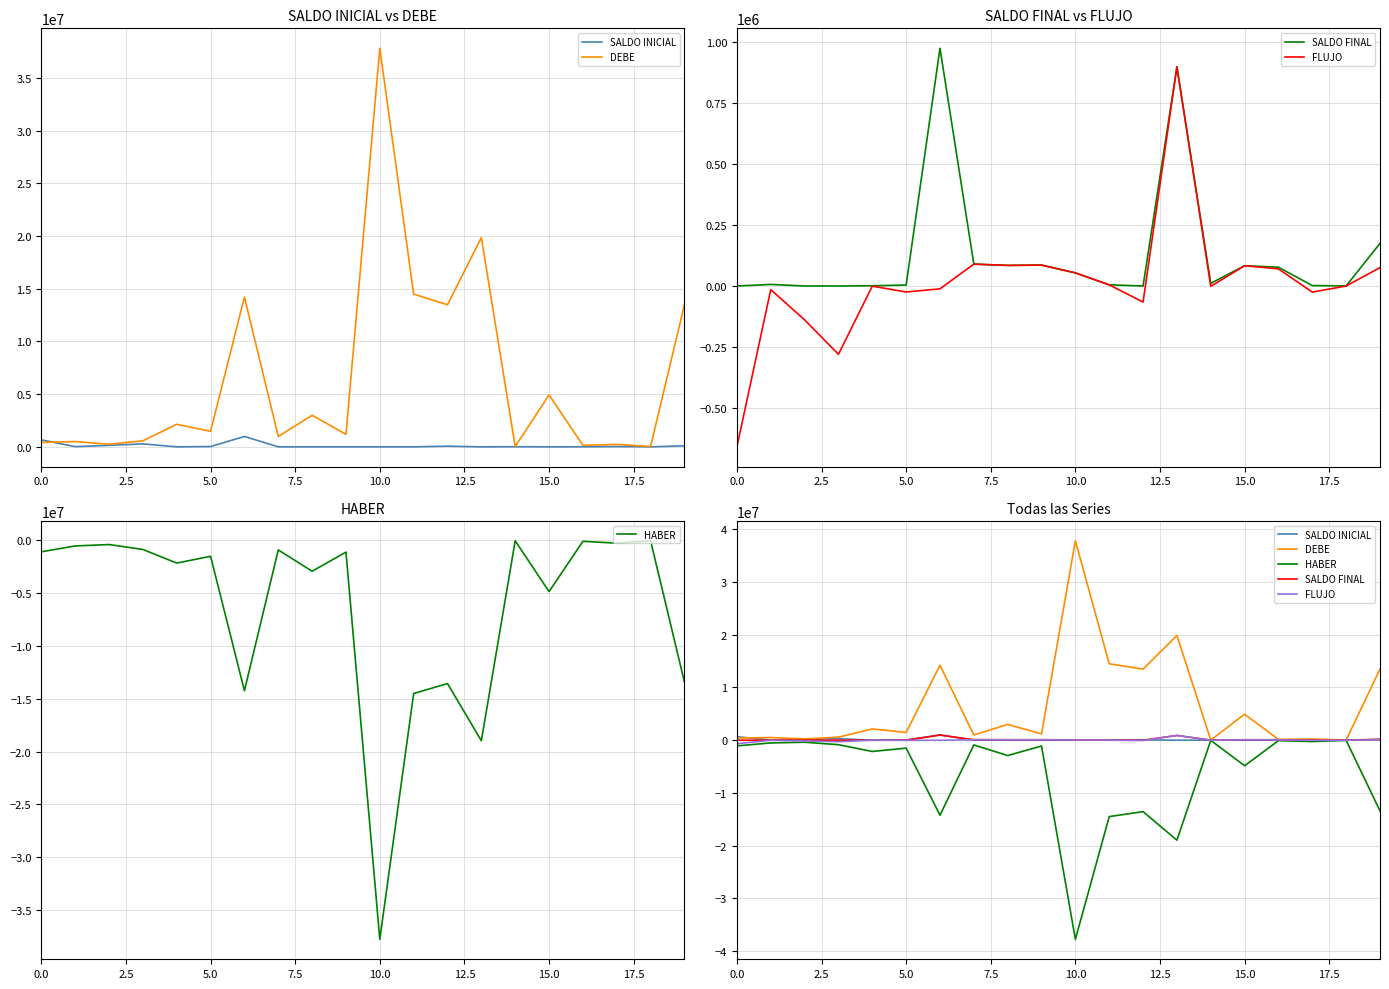

How many interior local peaks does the HABER series have?

8